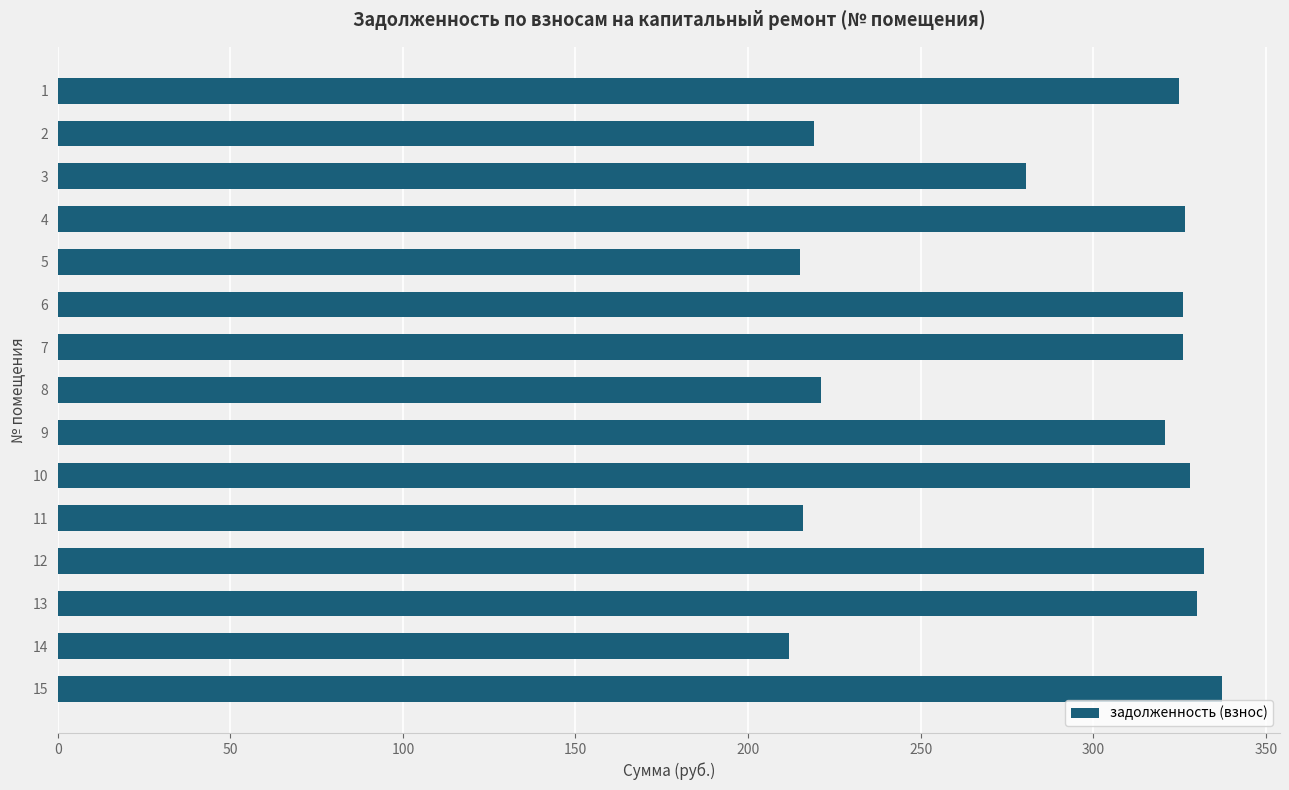

The value at 8 is 365.0. True or false?

False